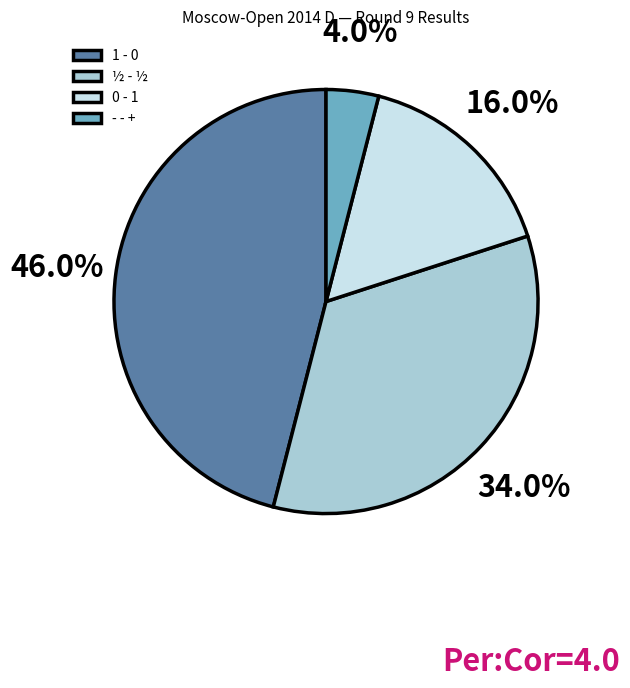

To the nearest percent, what is the combined percentage of - - + and 1 - 0?

50%